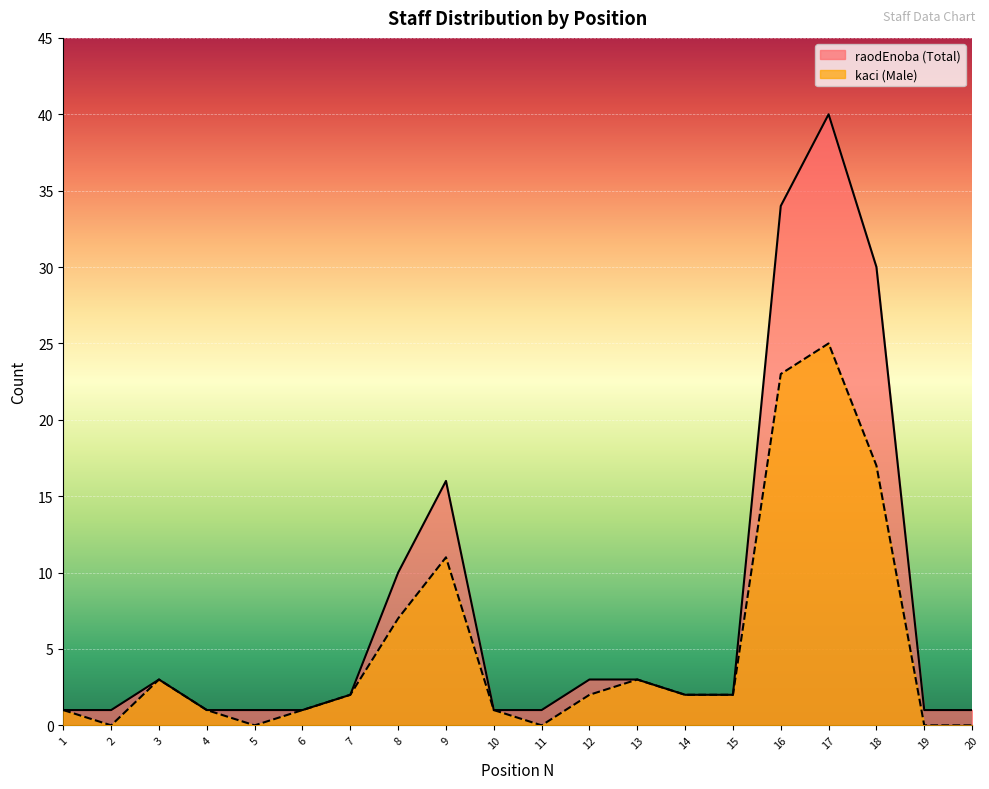

True or false: kaci (Male) and raodEnoba (Total) cross at least once.

False